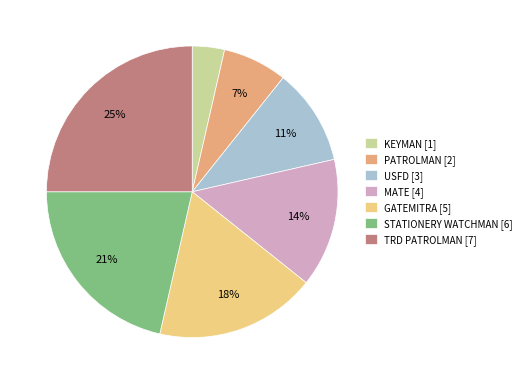

Do PATROLMAN [2] and MATE [4] together represent more than half of the pie?

No